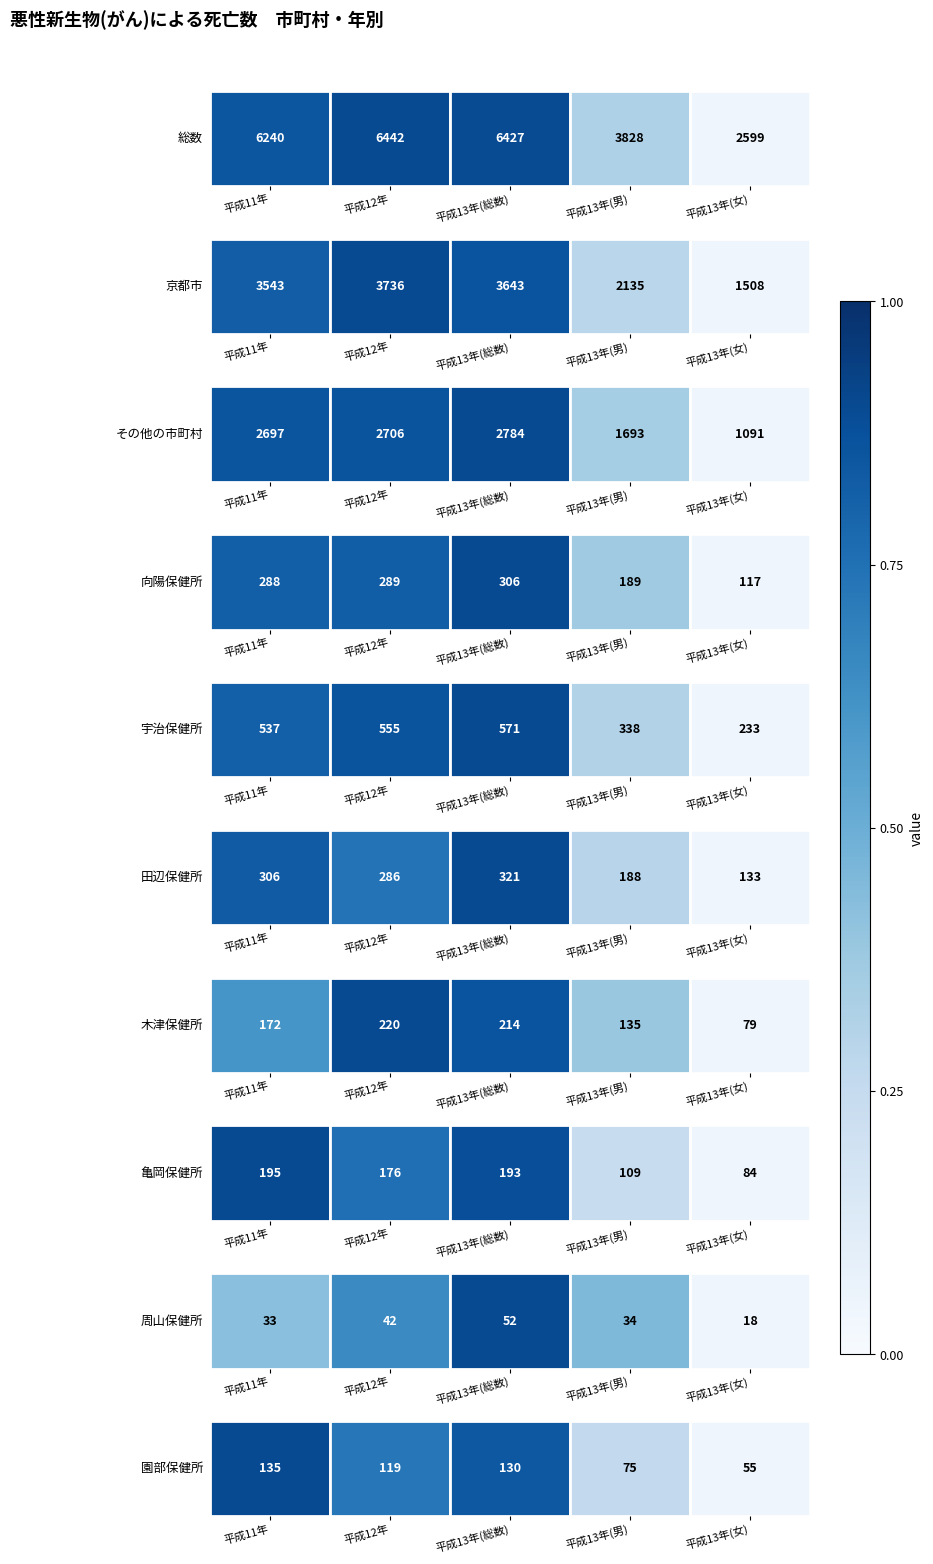

The value at 平成11年 is 0. True or false?

False